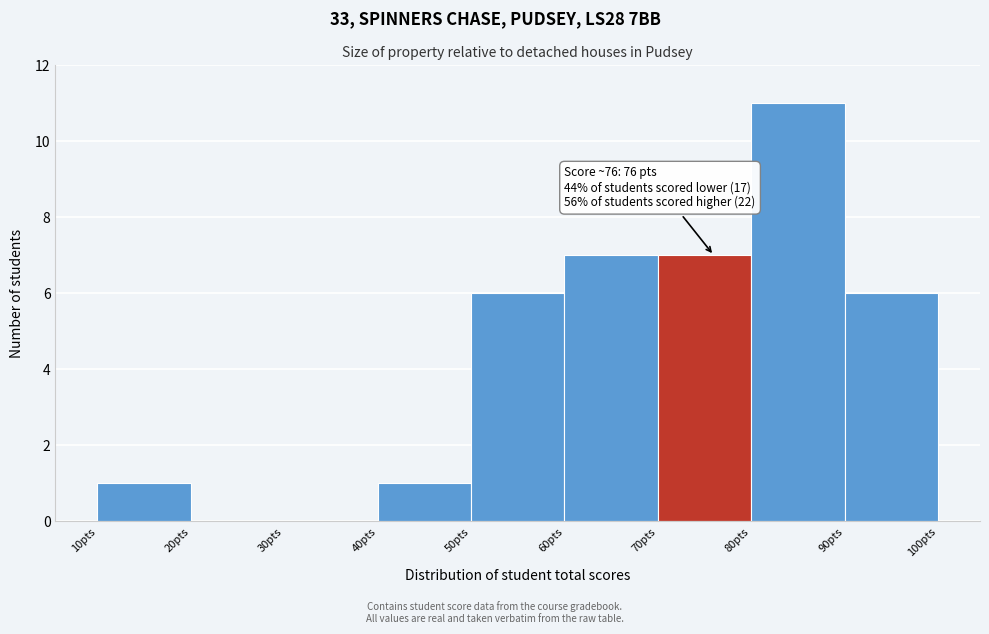

Which range on the x-axis has the tallest bar?

80 to 90